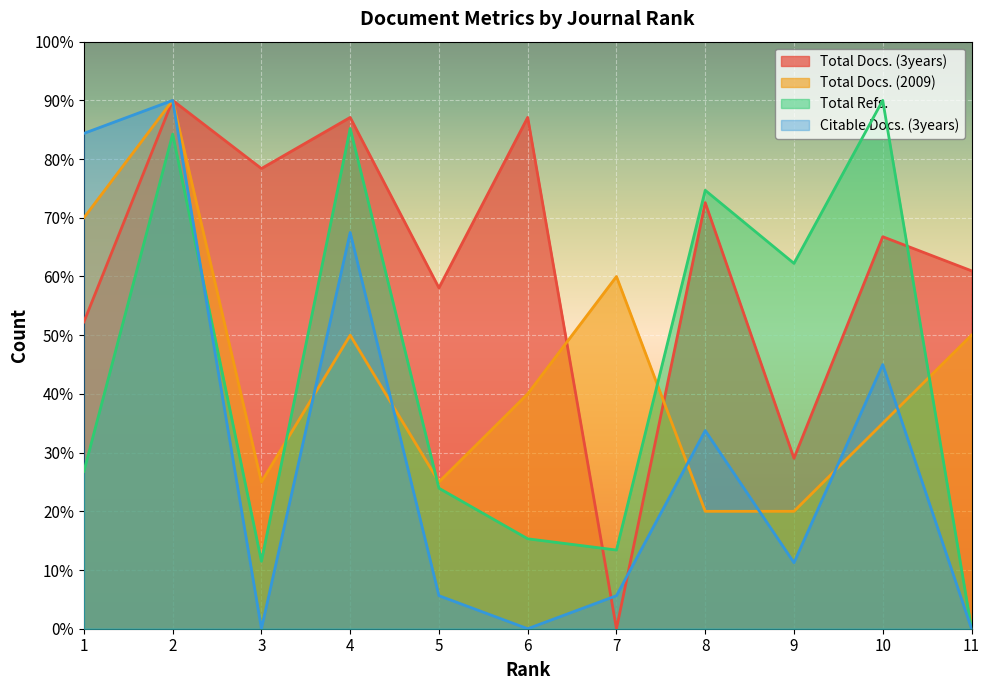

Where is the first local maximum for Total Docs. (3years)?

2